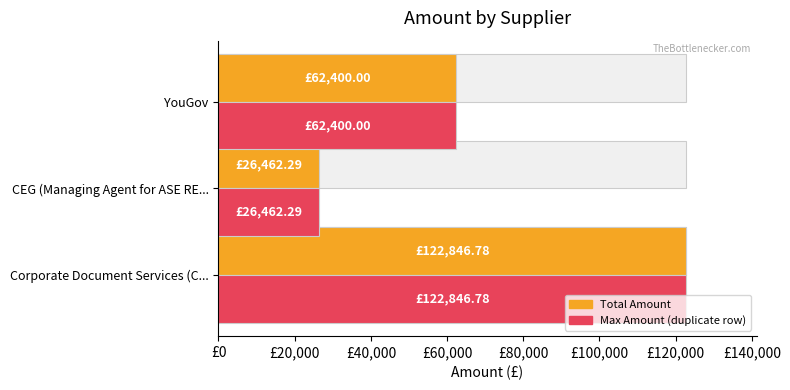

Is the value of Total Amount at Corporate Document Services (C... greater than the value of Max Amount at CEG (Managing Agent for ASE RE...?

Yes